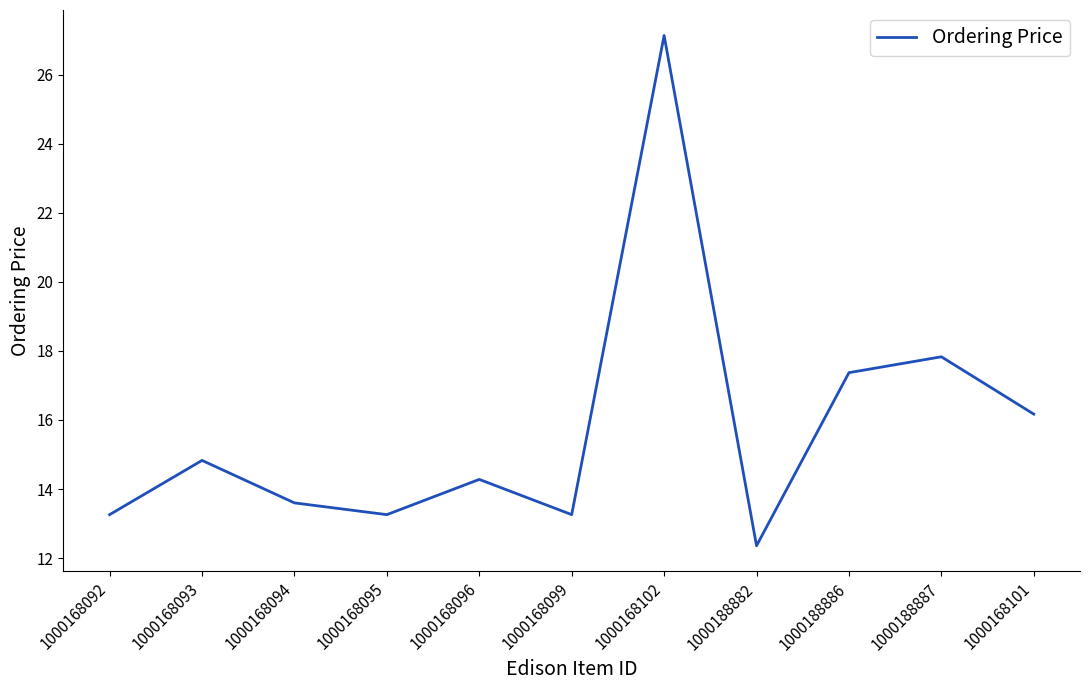

Which label corresponds to the largest value in the chart?

1000168102